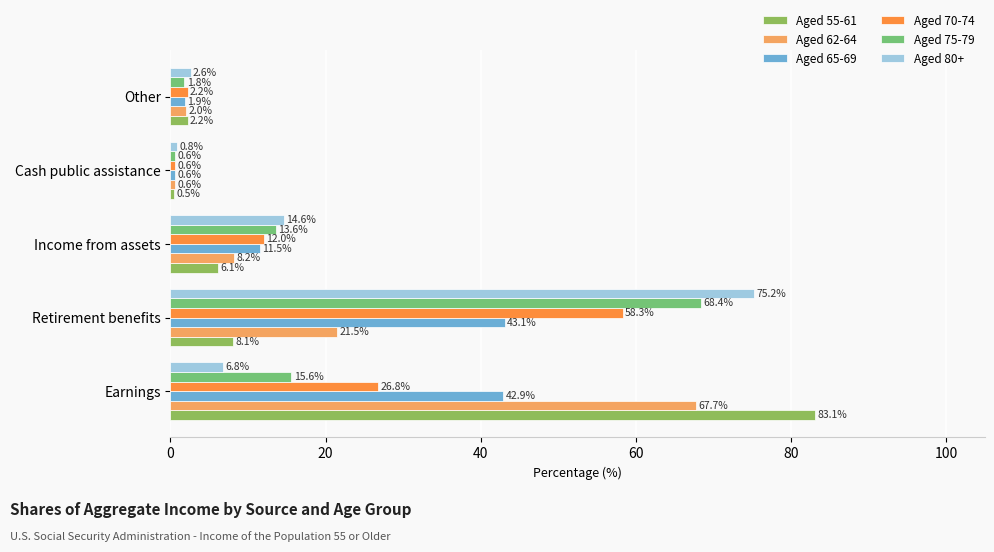

What is the difference between the second highest and minimum values in the Aged 80+ series?

13.8